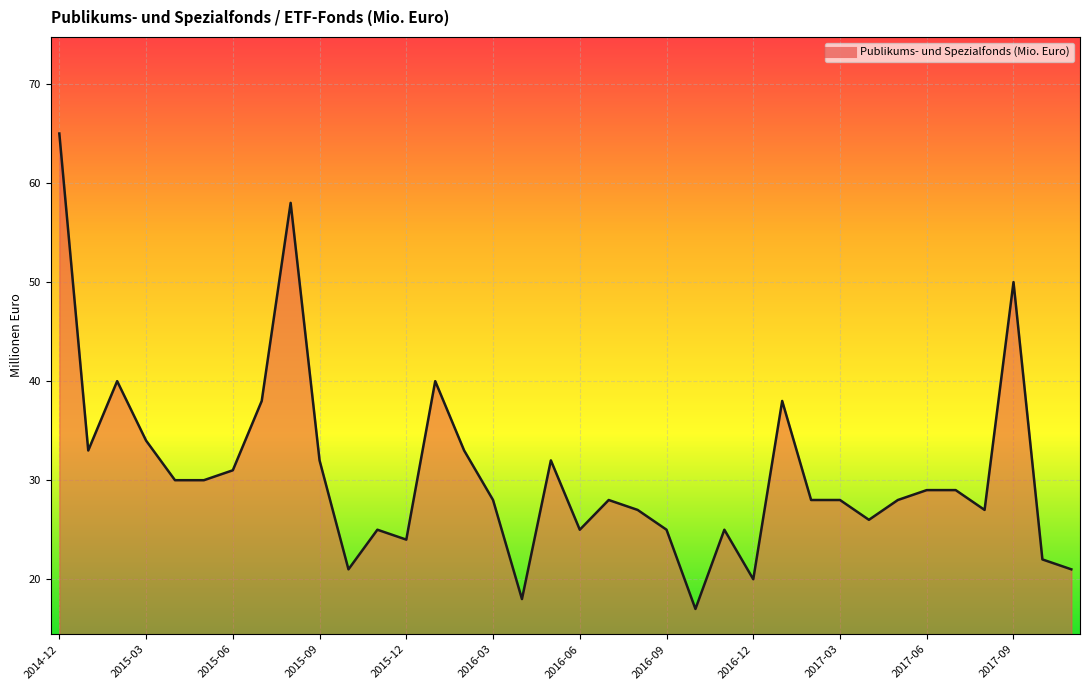

What is the minimum value shown in the chart?

17